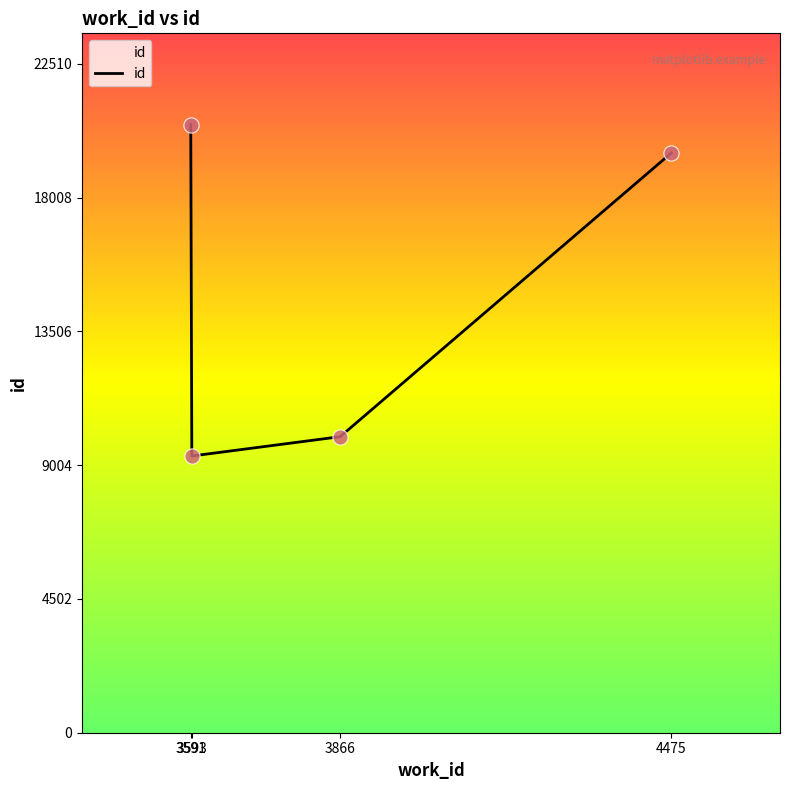

Approximately how many times larger is the value at 4475 compared to 3866?

2.0